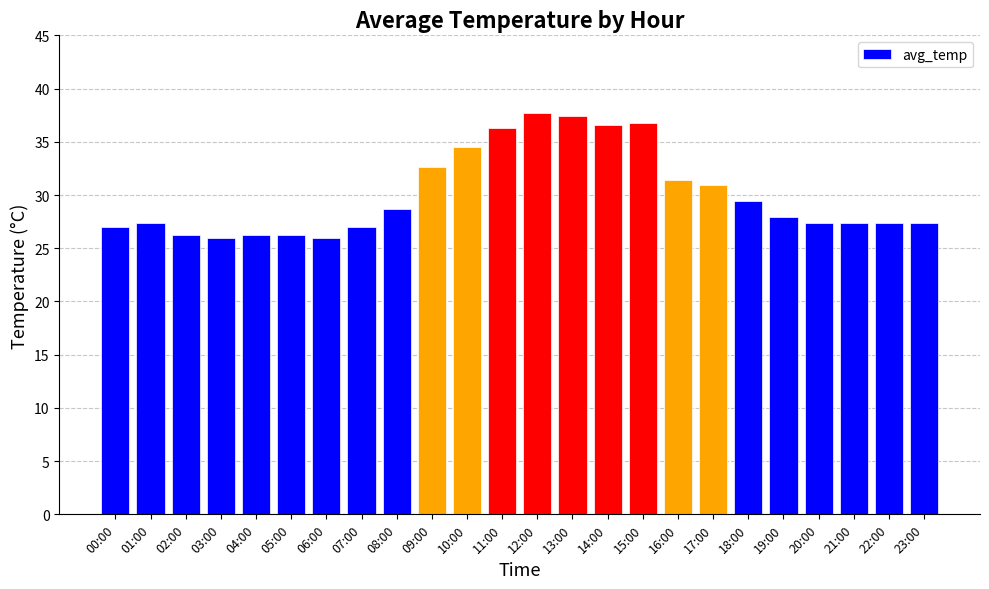

True or false: the data shows 47.6 at 19:00.

False